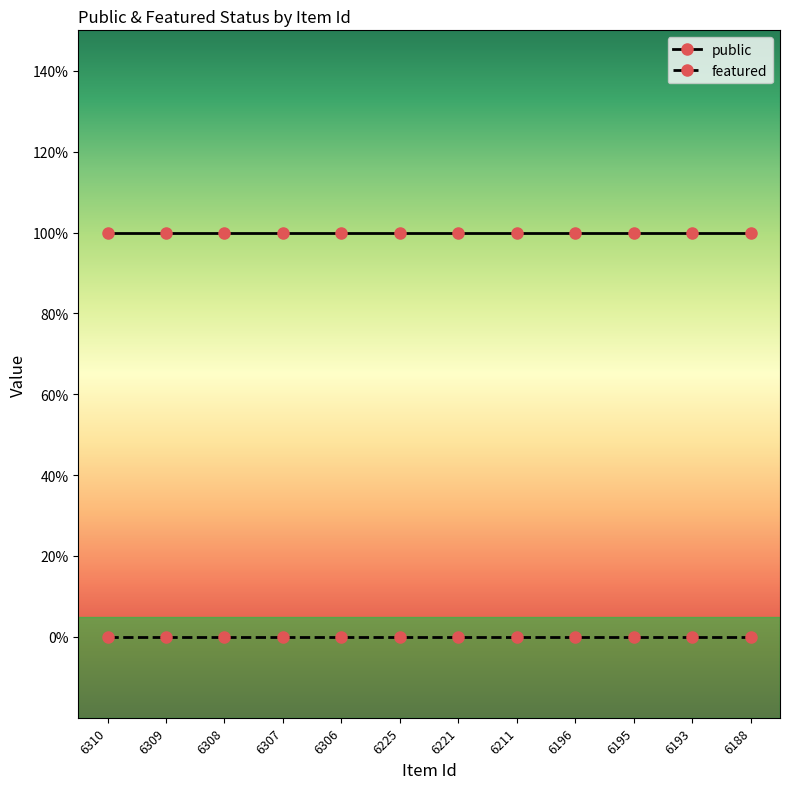

What is the total value across all series at 6310?

1